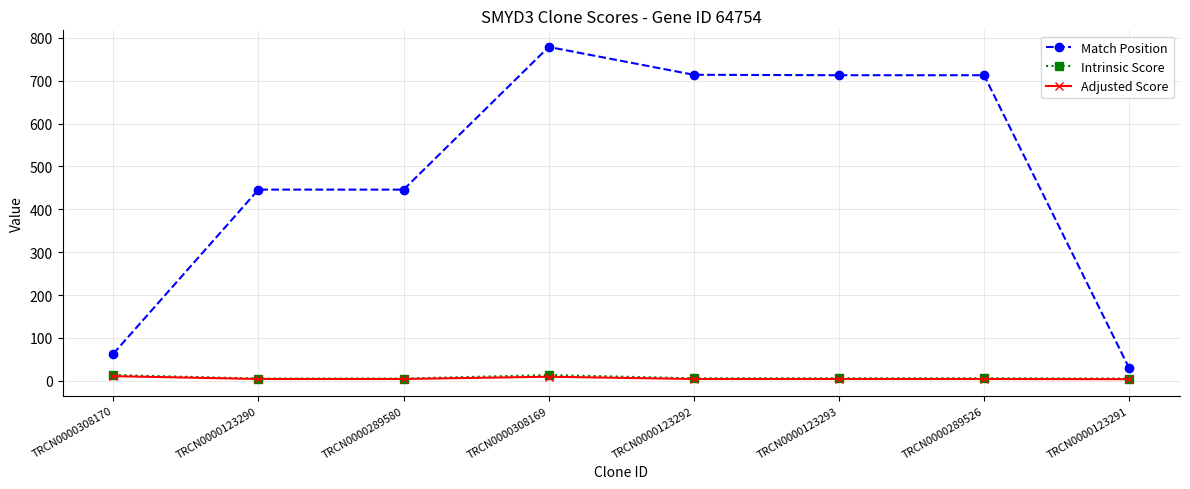

What is the minimum value for Intrinsic Score?

5.0